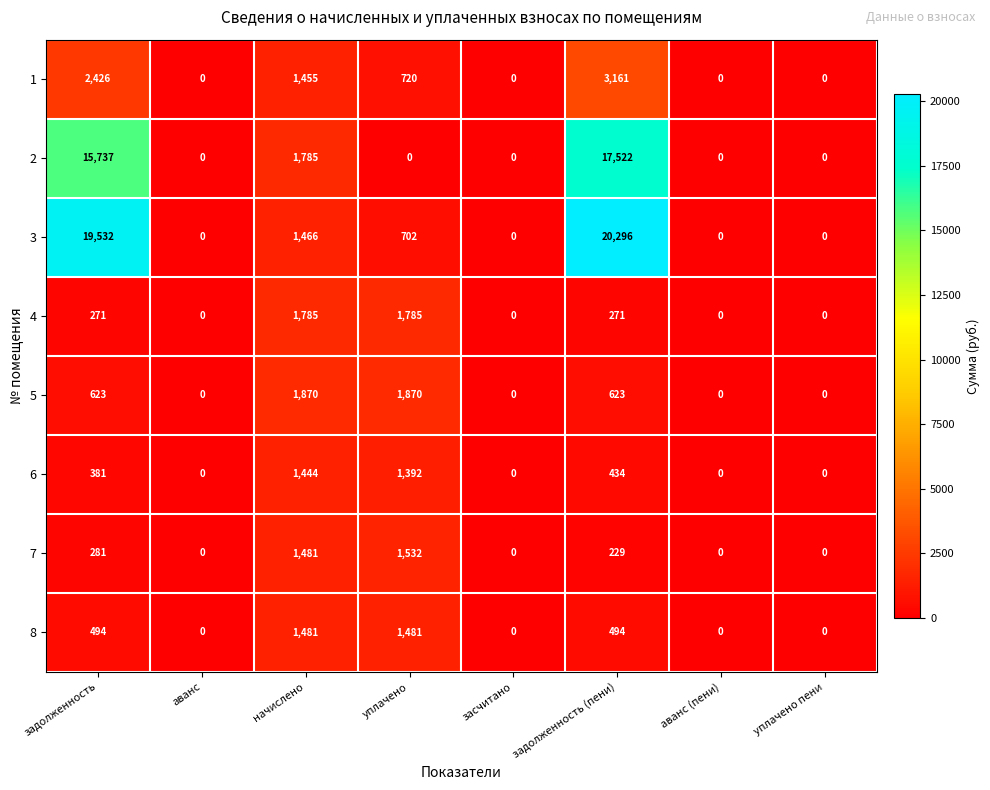

True or false: 4 has a value of 872 at аванс.

False